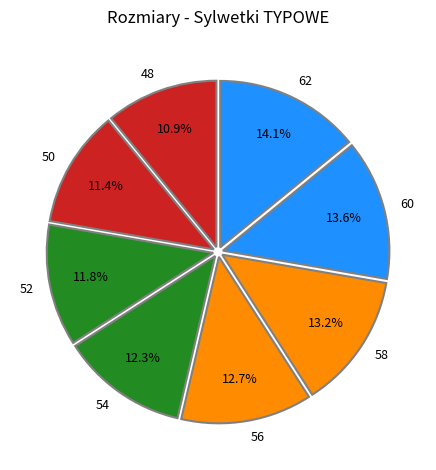

Is there a majority slice in this chart?

No